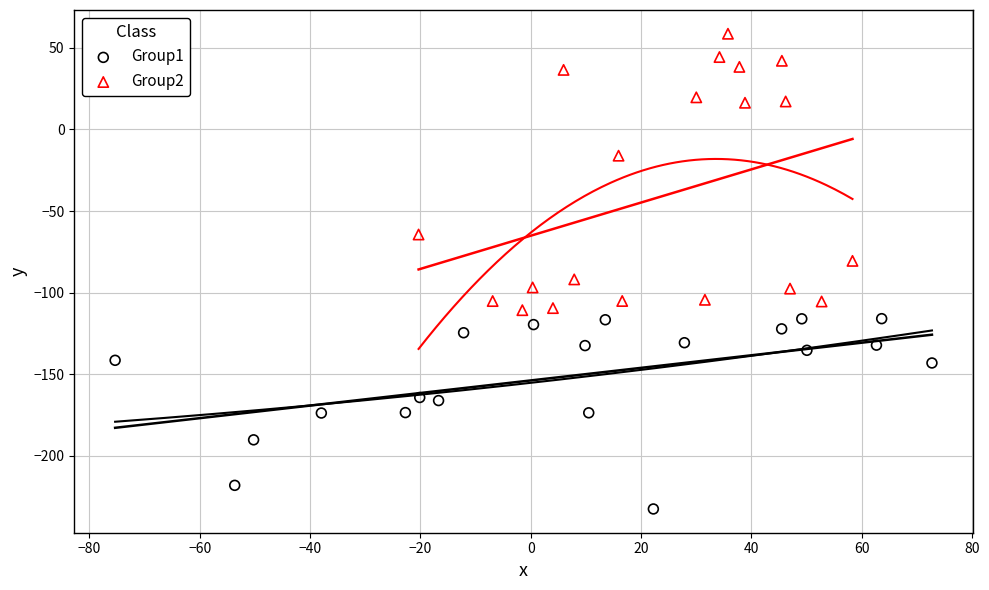

Which series contains the lowest Y value?

Group1